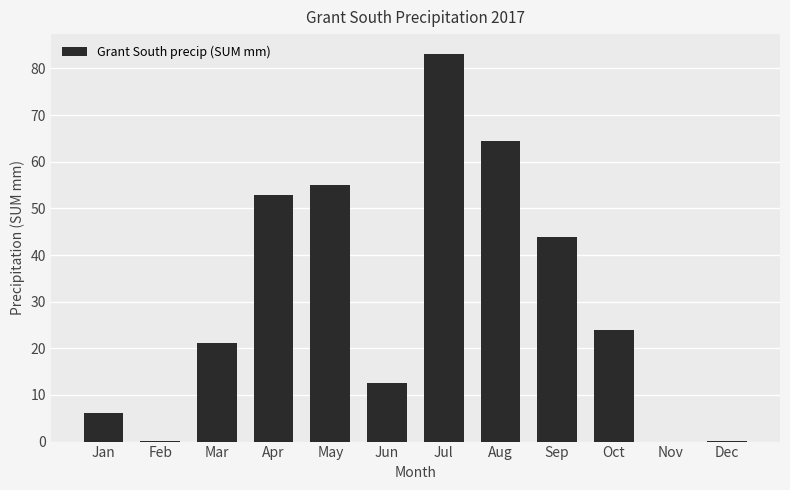

What is the difference between the values at Mar and Sep?

22.6